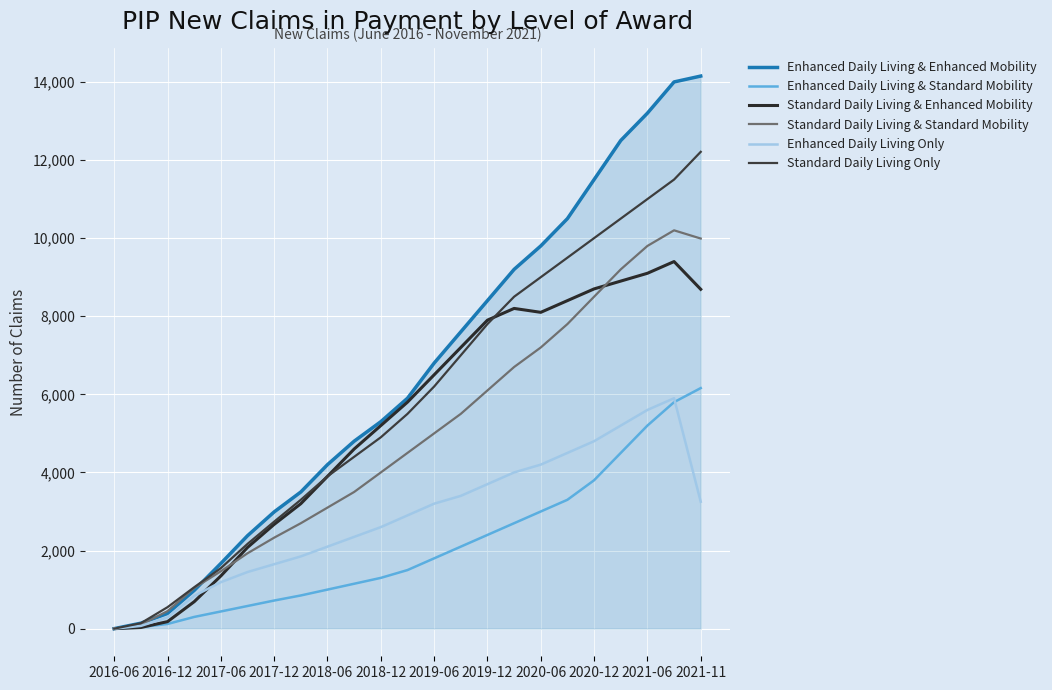

Does the chart have visible grid lines?

Yes